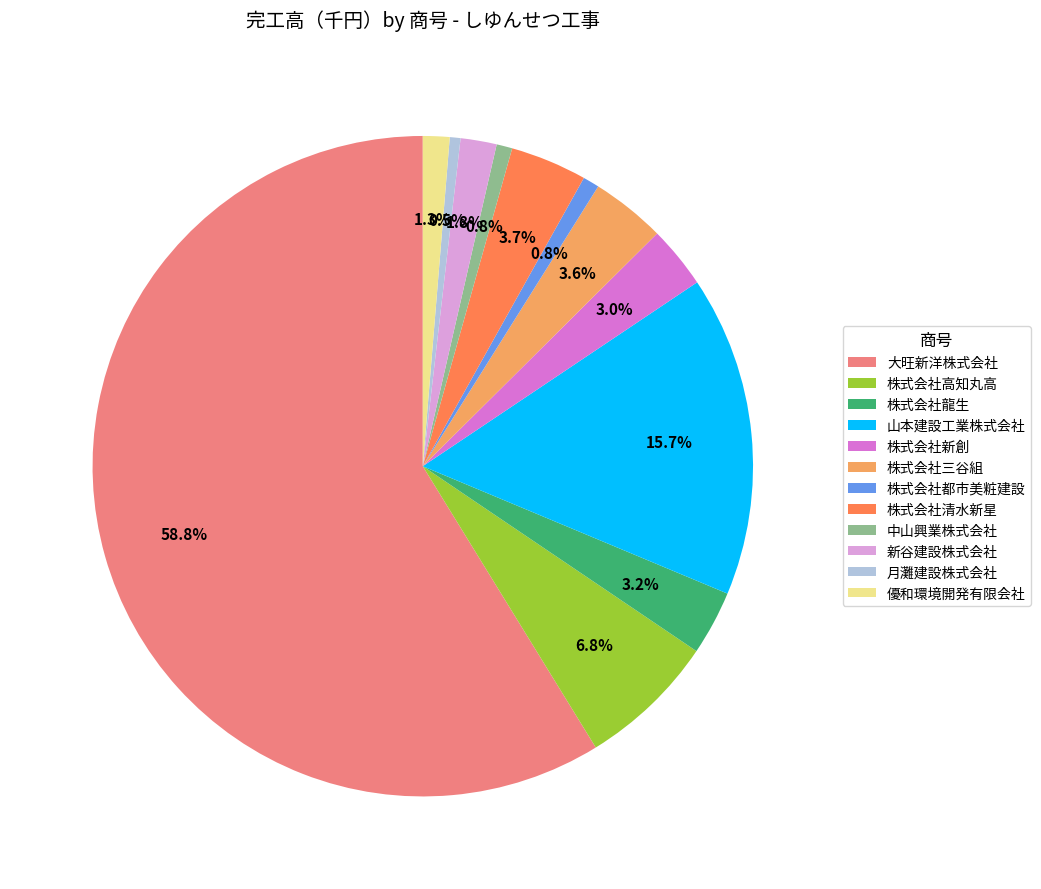

Do 株式会社三谷組 and 株式会社都市美粧建設 together represent more than half of the pie?

No